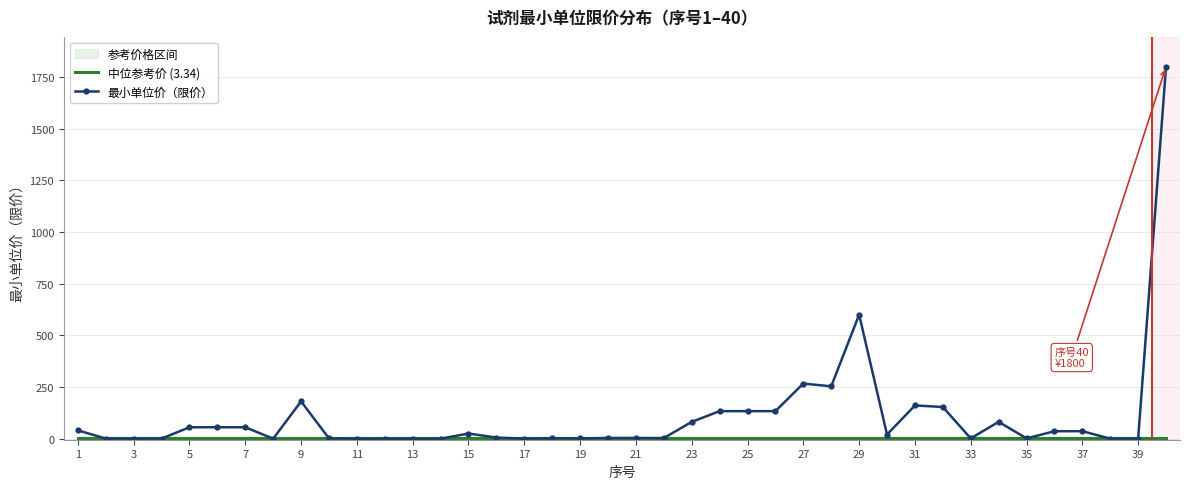

True or false: 中位参考价 (3.34) has more than 0 points higher than both neighbors.

False